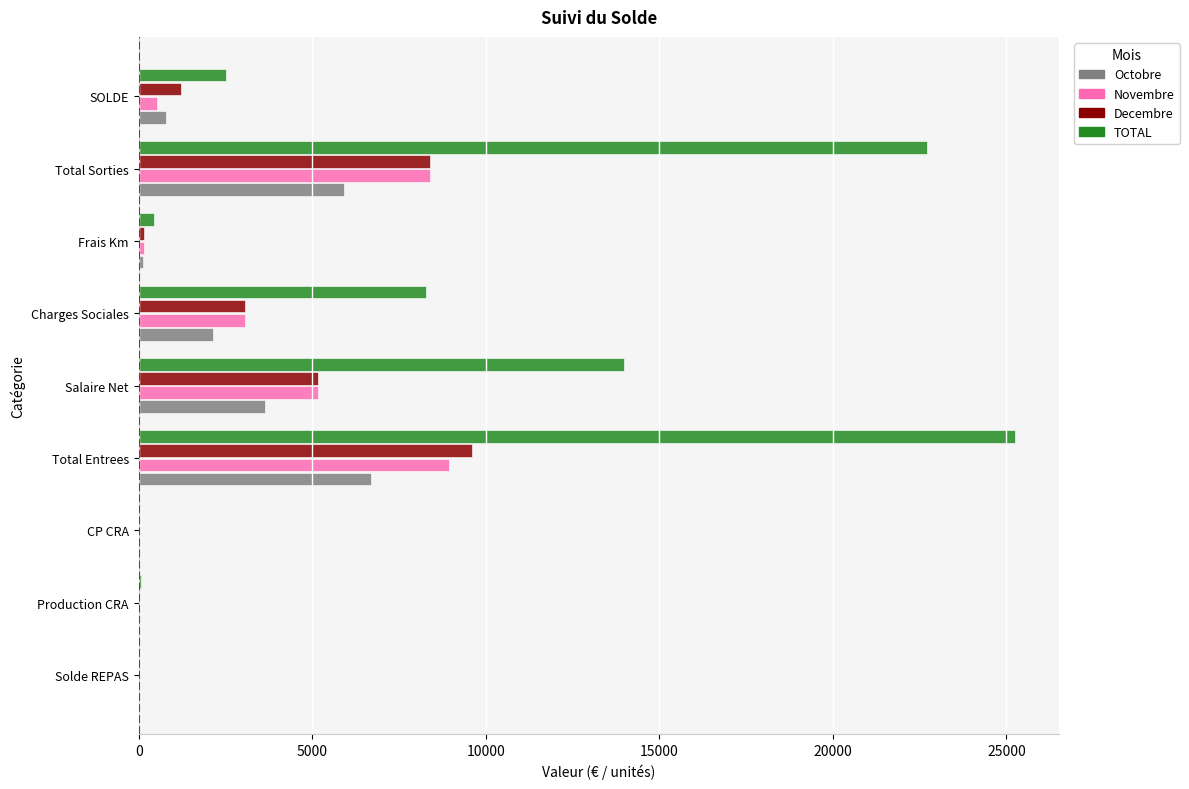

At which category is the sum across all series the highest?

Total Entrees